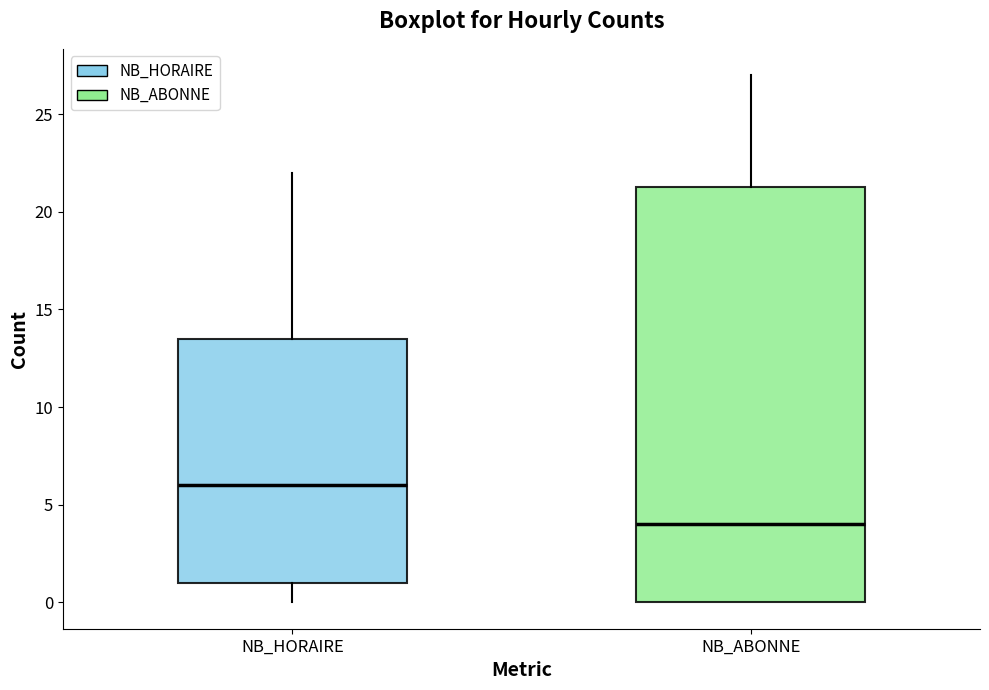

Which box has the highest median line?

NB_HORAIRE